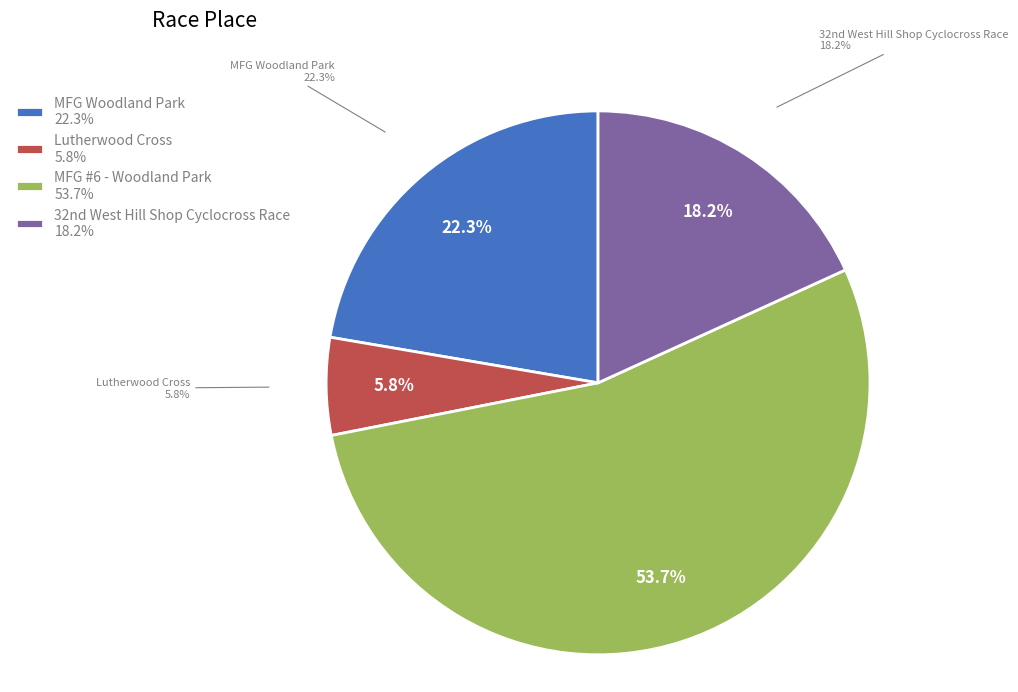

What percentage is the MFG #6 - Woodland Park slice, to the nearest percent?

54%